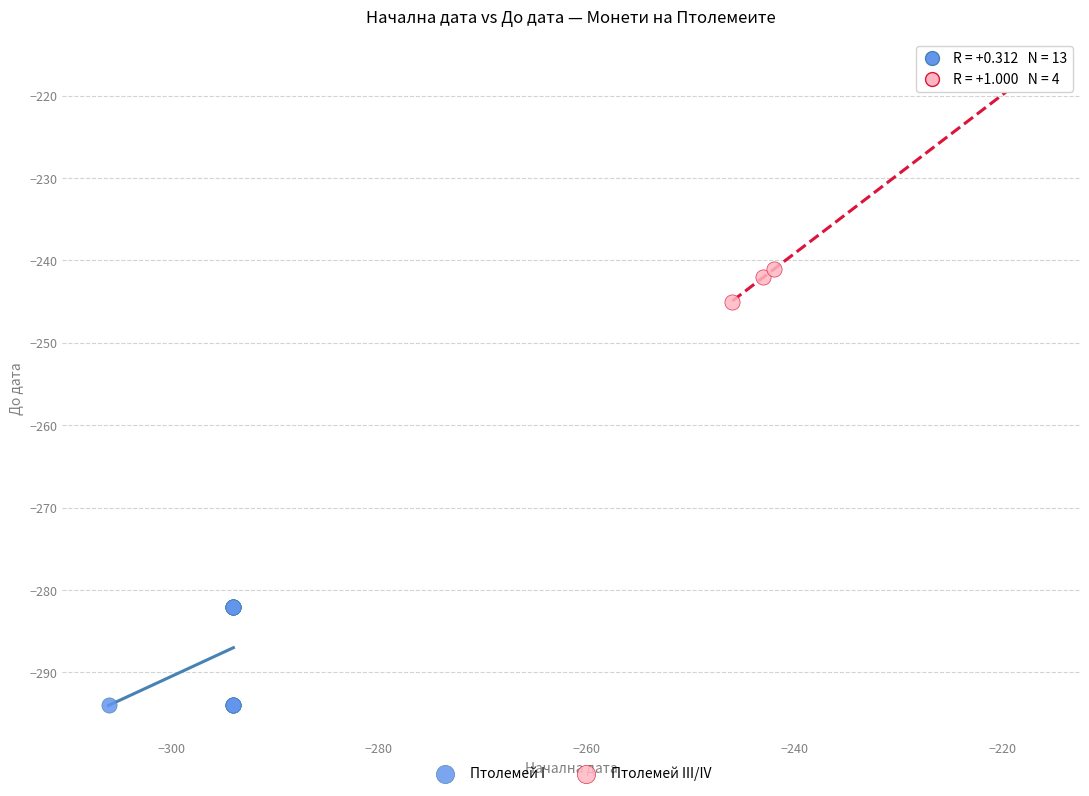

What are all the series names shown in the legend?

Птолемей I, Птолемей III/IV